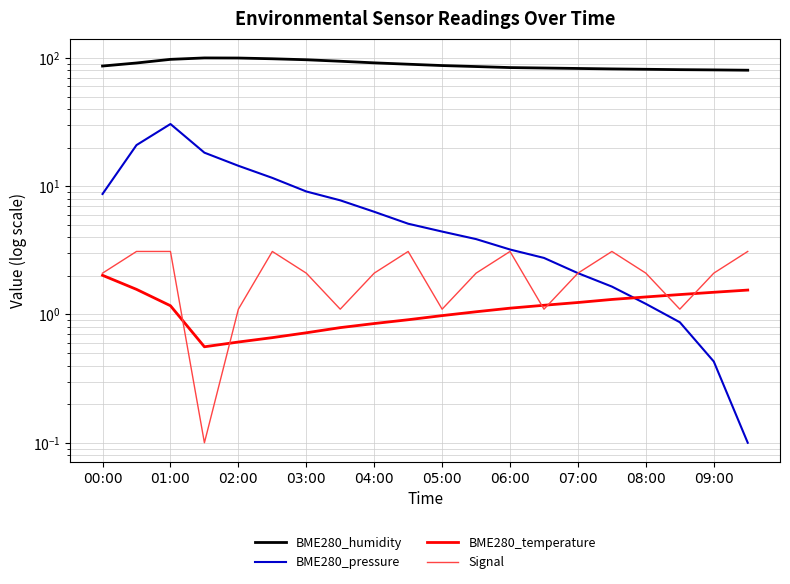

What is the difference between the maximum and minimum values in the BME280_humidity series?

19.8